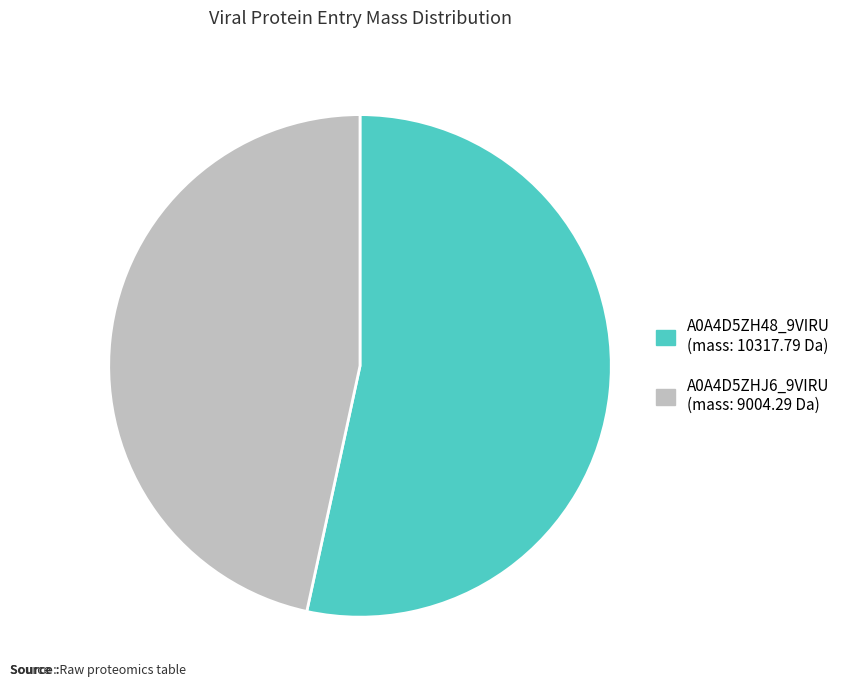

Is the sum of A0A4D5ZHJ6_9VIRU and A0A4D5ZH48_9VIRU greater than half?

Yes